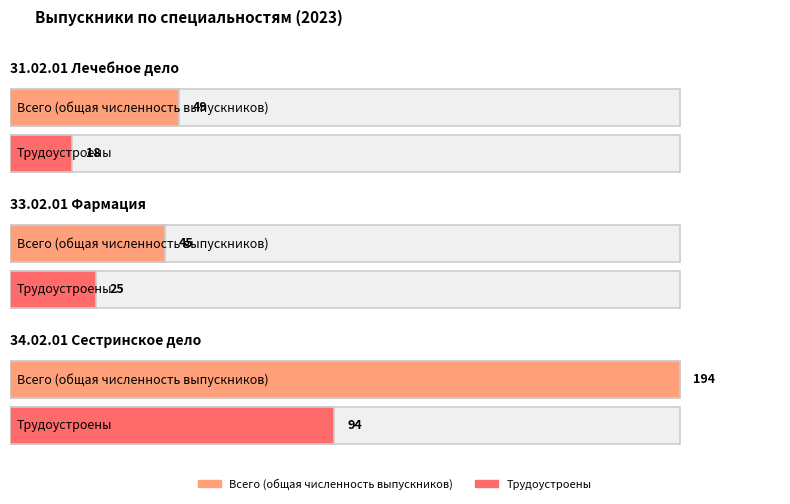

How many values in the Всего (общая численность выпускников) series exceed 49?

1